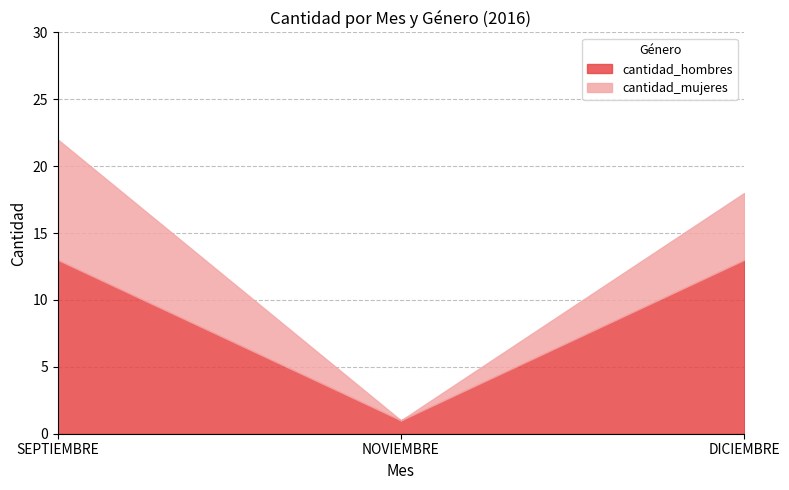

Count the number of categories in the chart.

3